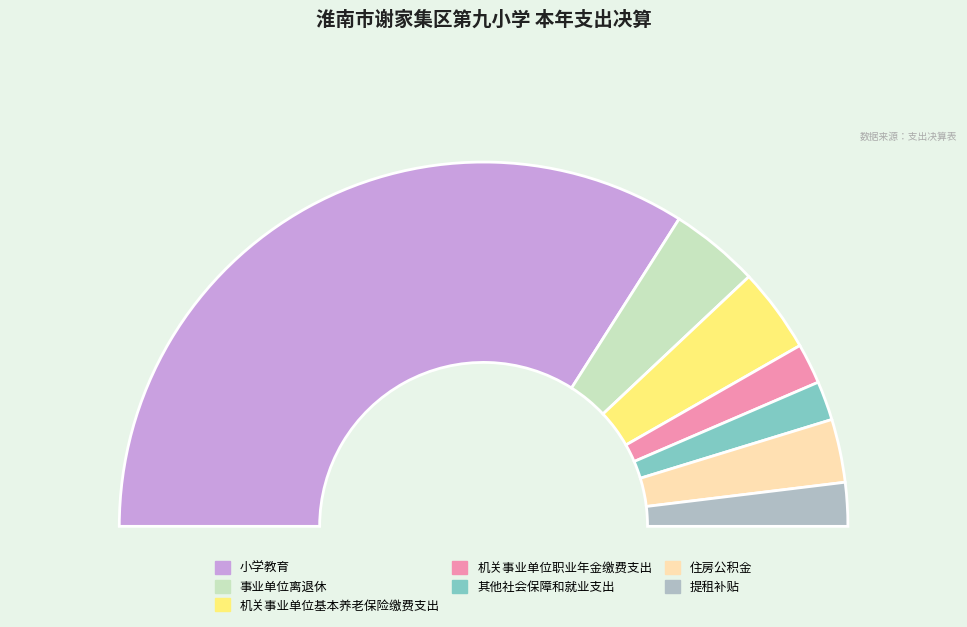

What is the largest slice in the pie chart?

小学教育